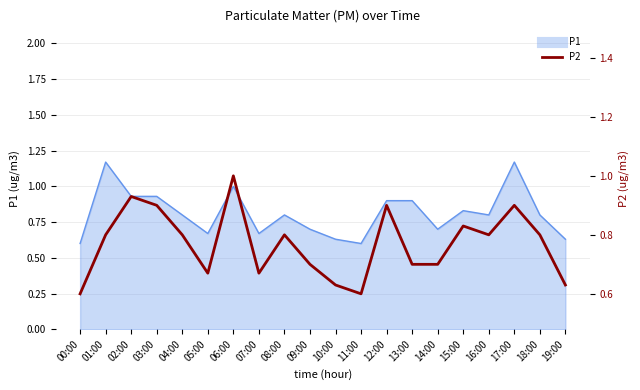

Which category has the lowest value across all series?

00:00